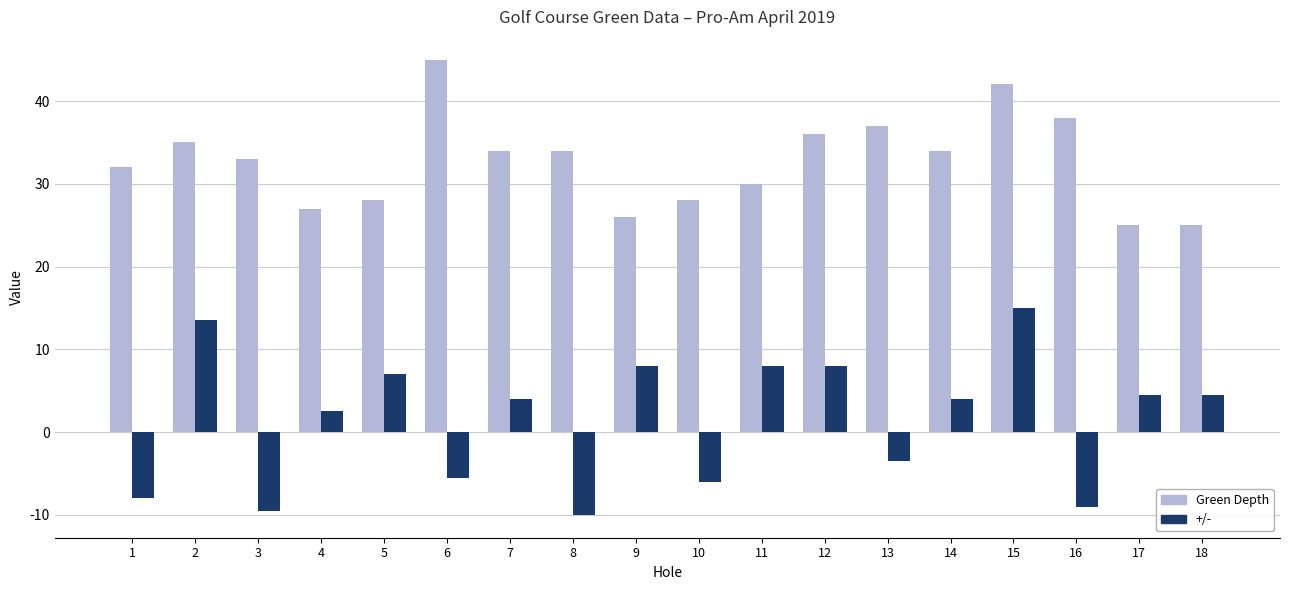

How many bars are there in total?

36